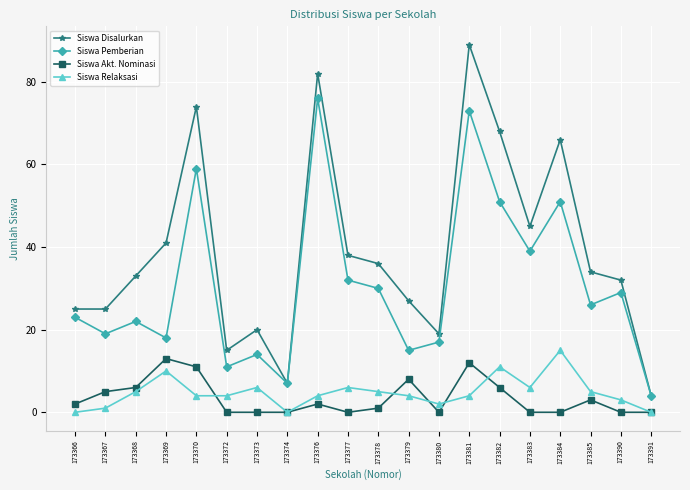

Is the value of Siswa Relaksasi at 173382 greater than the value of Siswa Pemberian at 173382?

No